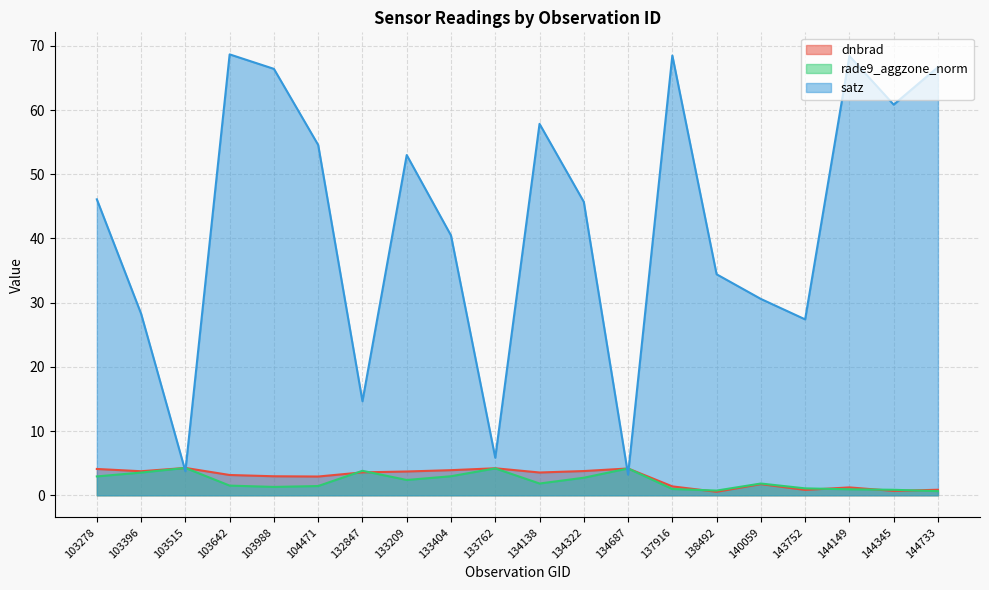

How many intersections are there between dnbrad and satz?

4